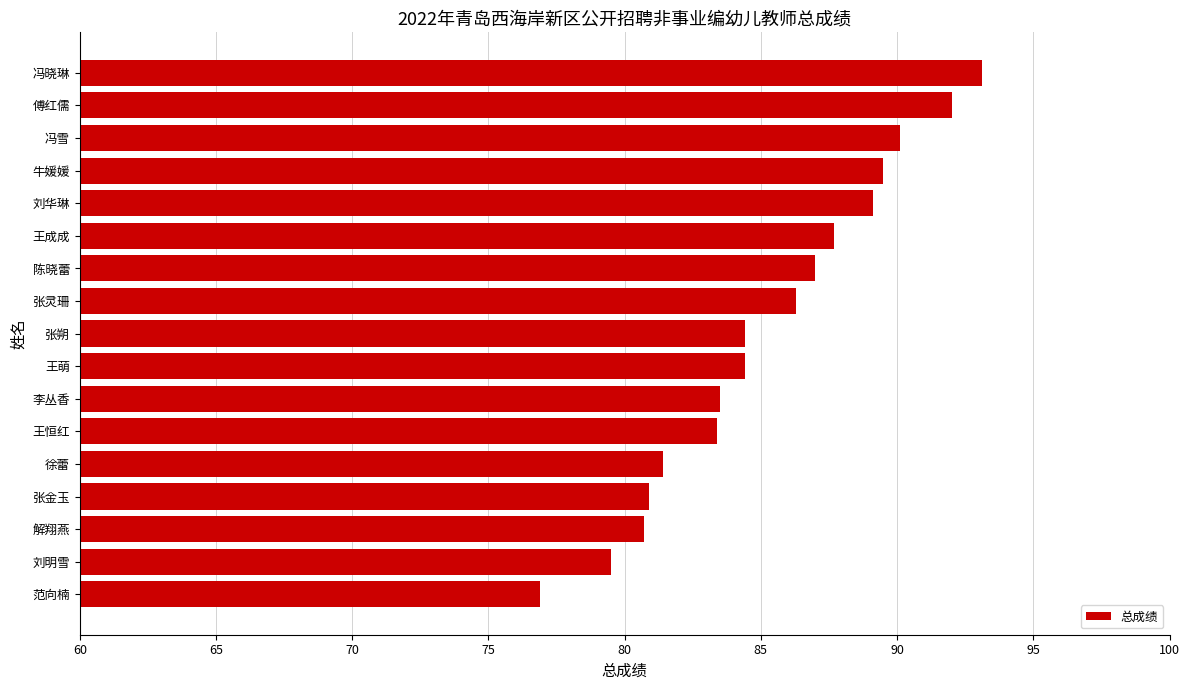

What is the average value?

85.3